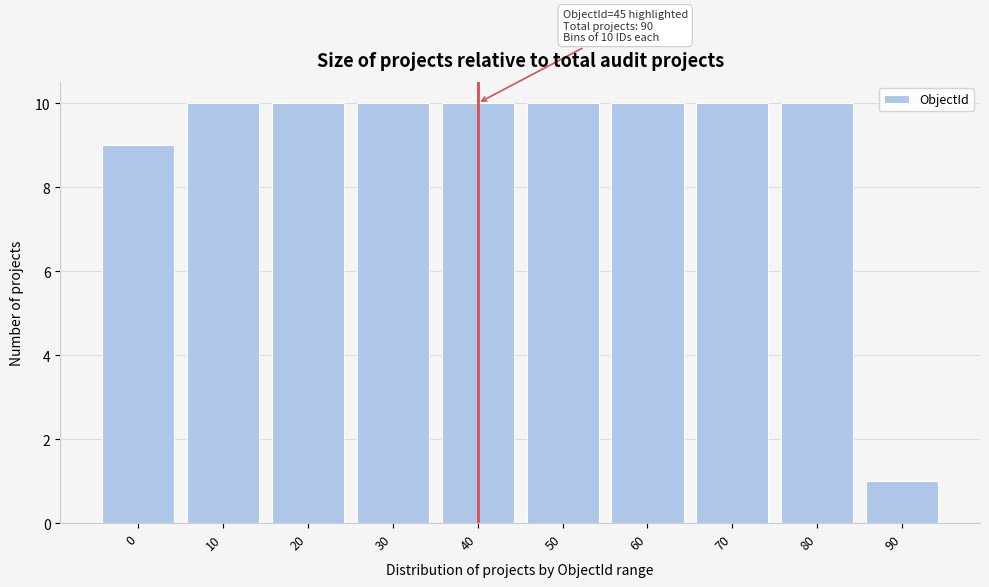

Reading right to left, extract all data points from this chart.

1	10	10	10	10	10	10	10	10	9